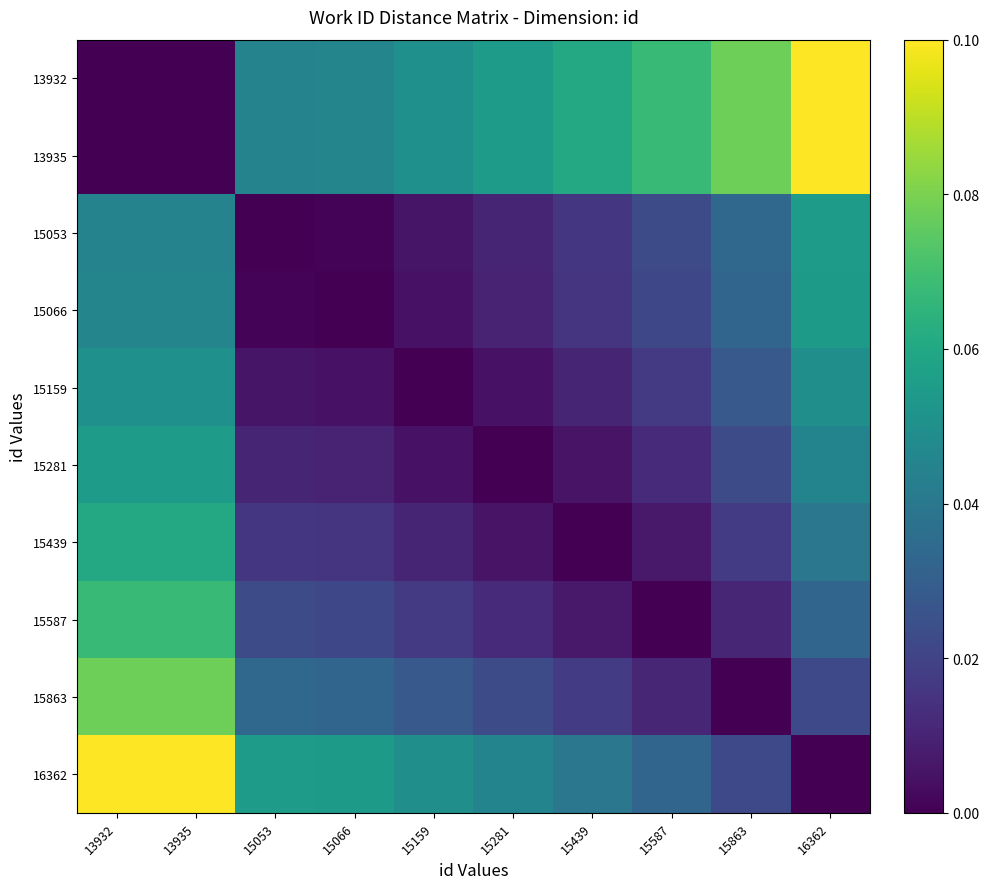

Count the number of data series in this chart.

10